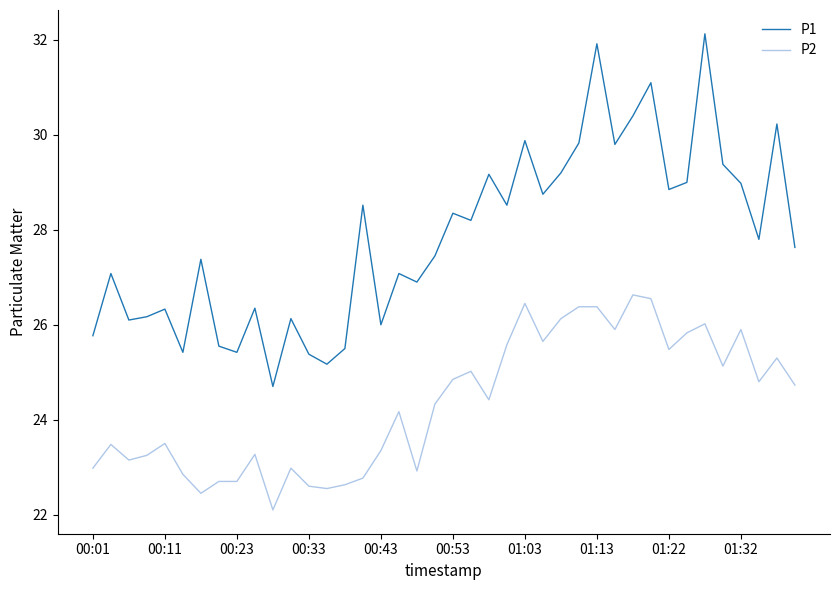

What is the sum of all P2 values?

973.9